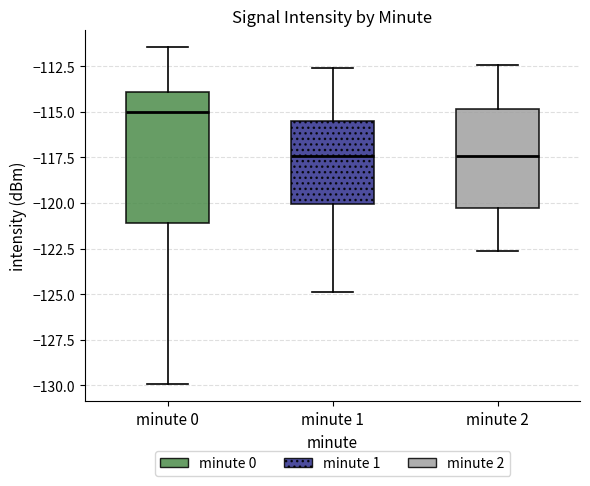

Where does the median line of the box for minute 1 sit on the y-axis? The values are not printed on the chart, so give them approximately, as read against the axis.

-117.5